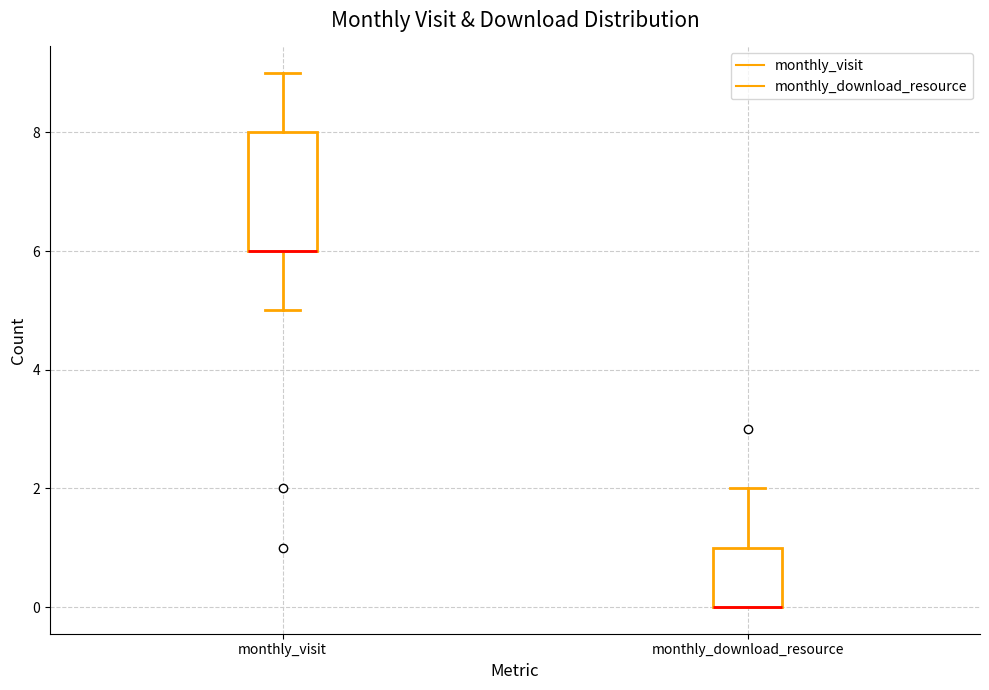

Where does the upper whisker of the box for monthly_visit end on the y-axis? The values are not printed on the chart, so give them approximately, as read against the axis.

9